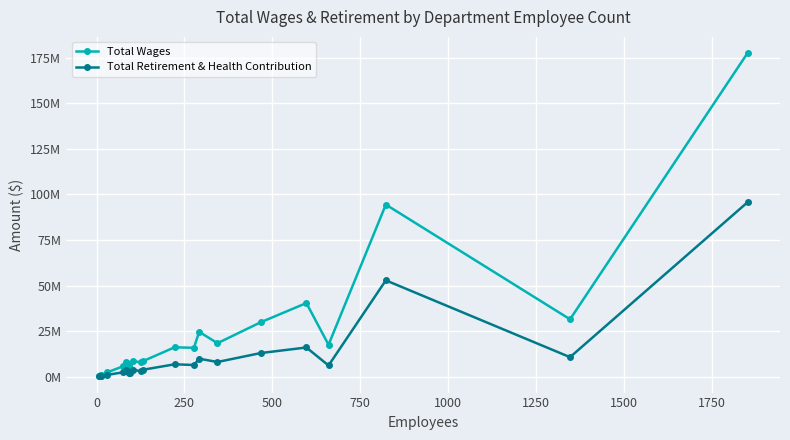

What are all the series names shown in the legend?

Total Wages, Total Retirement & Health Contribution